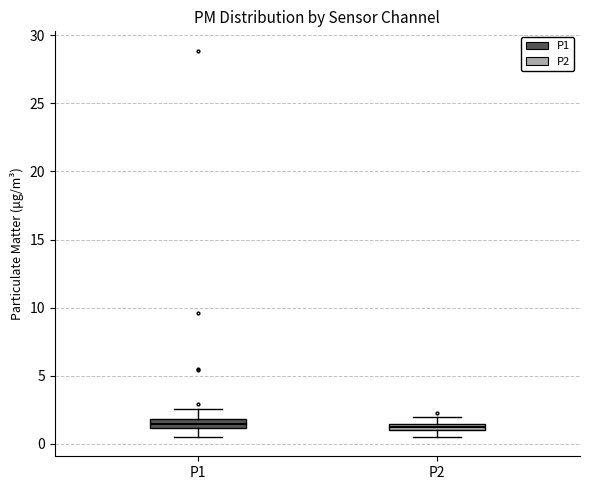

Where does the lower whisker of the box for P2 end on the y-axis? The values are not printed on the chart, so give them approximately, as read against the axis.

0.5